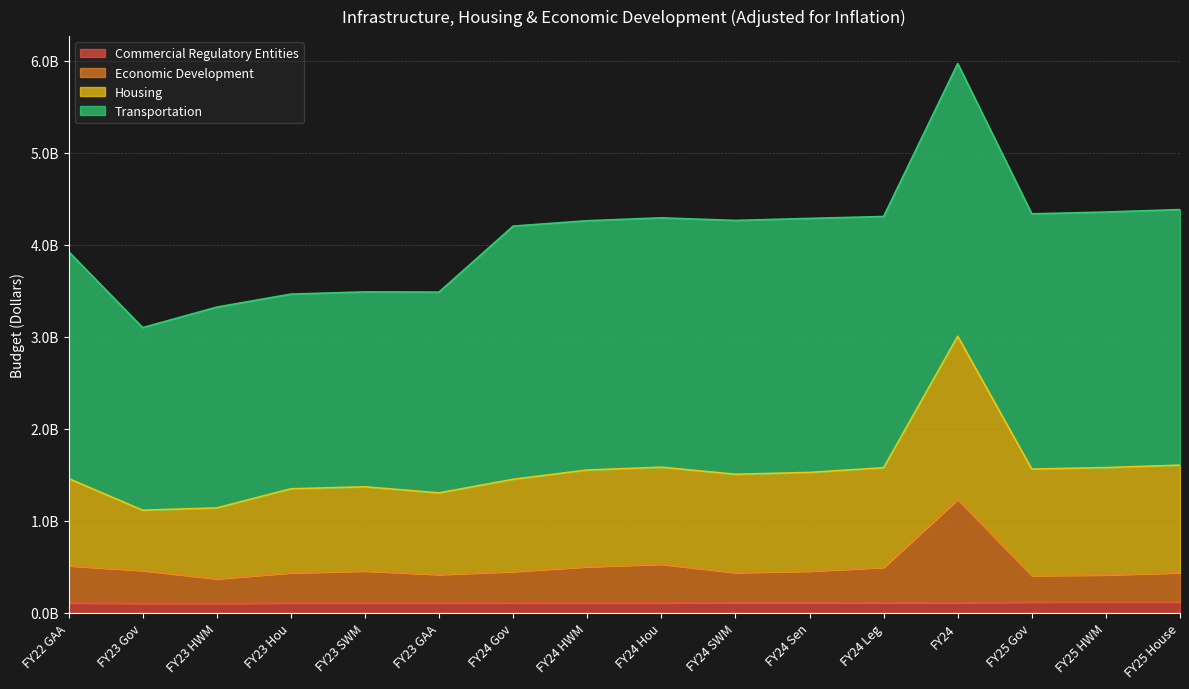

True or false: Commercial Regulatory Entities and Economic Development cross at least once.

False